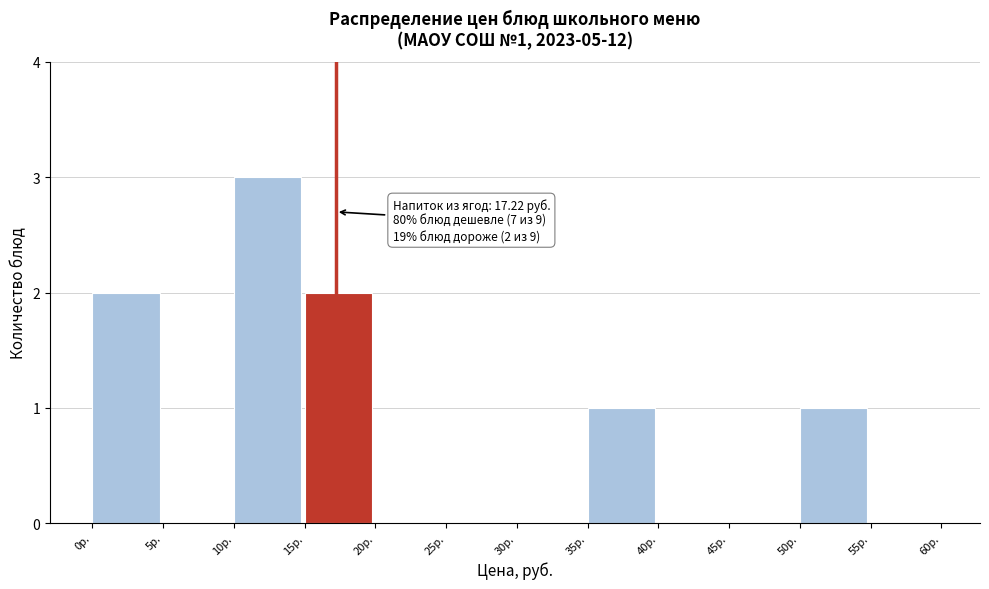

Over which range of the x-axis is the bar tallest?

10 to 15